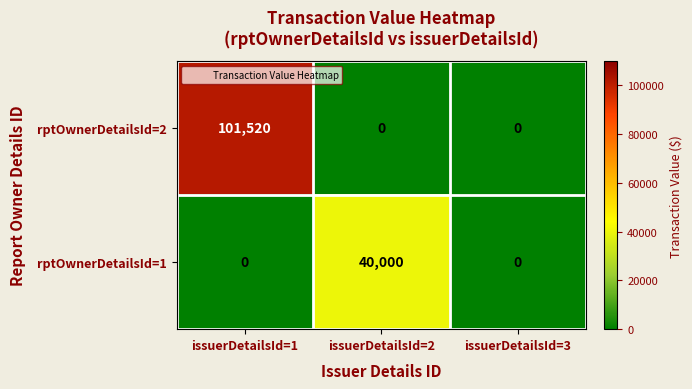

Reading left to right, list all the values displayed in this chart.

rptOwnerDetailsId=2: issuerDetailsId=1=101520	issuerDetailsId=2=0	issuerDetailsId=3=0
rptOwnerDetailsId=1: issuerDetailsId=1=0	issuerDetailsId=2=40000	issuerDetailsId=3=0